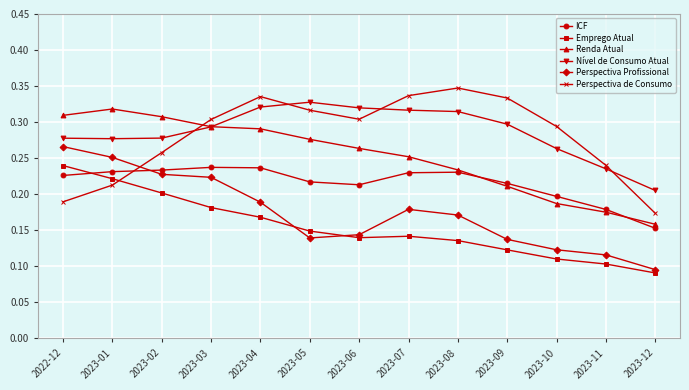

In Perspectiva Profissional, how many points are lower than both neighbors (excluding endpoints)?

1